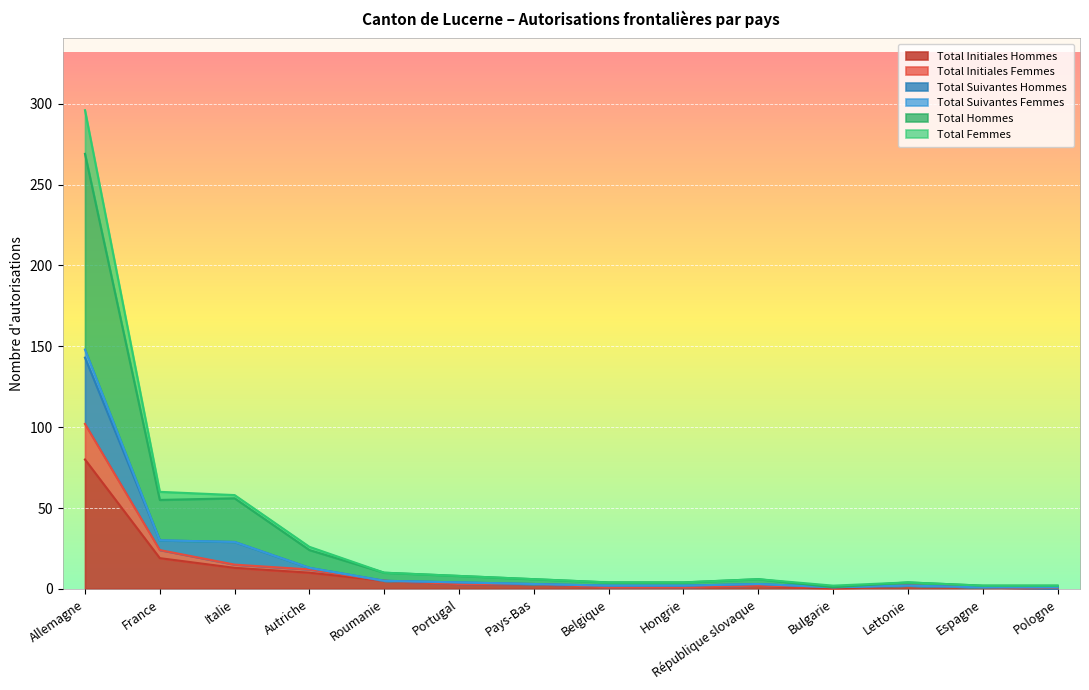

What value does the Total Femmes series have at Portugal, to the nearest 5?

5